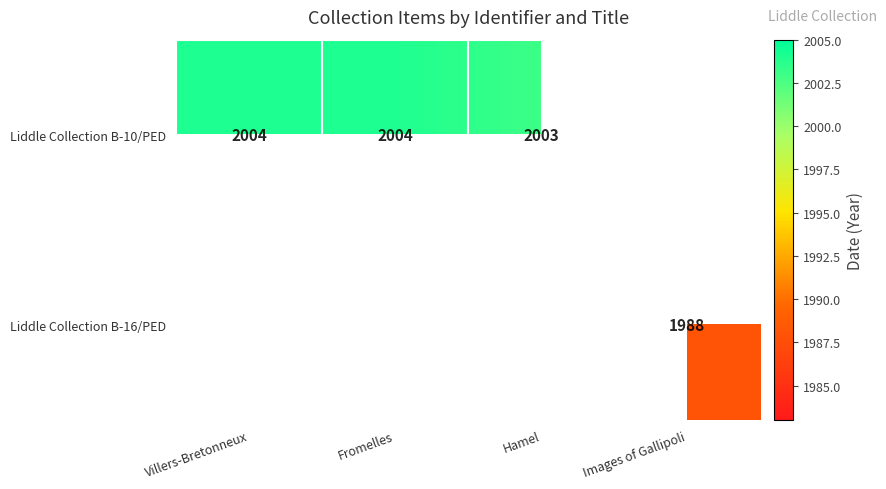

What is the minimum value shown in the chart?

1988.0